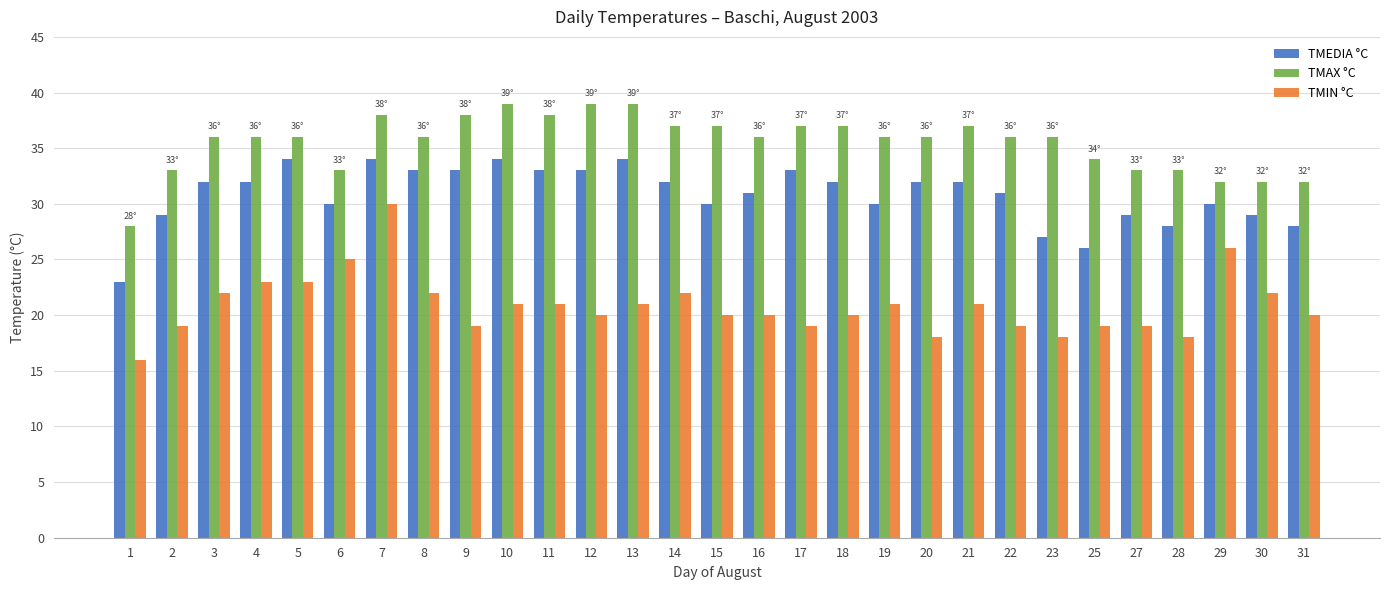

Which series has the largest range (max minus min)?

TMIN °C